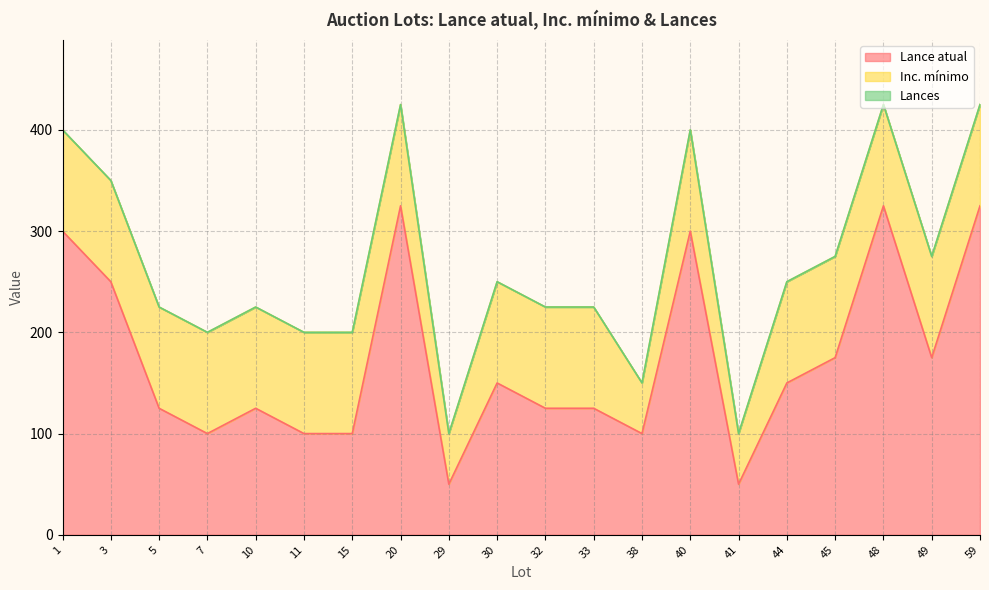

True or false: Lance atual and Inc. mínimo intersect in this chart.

False